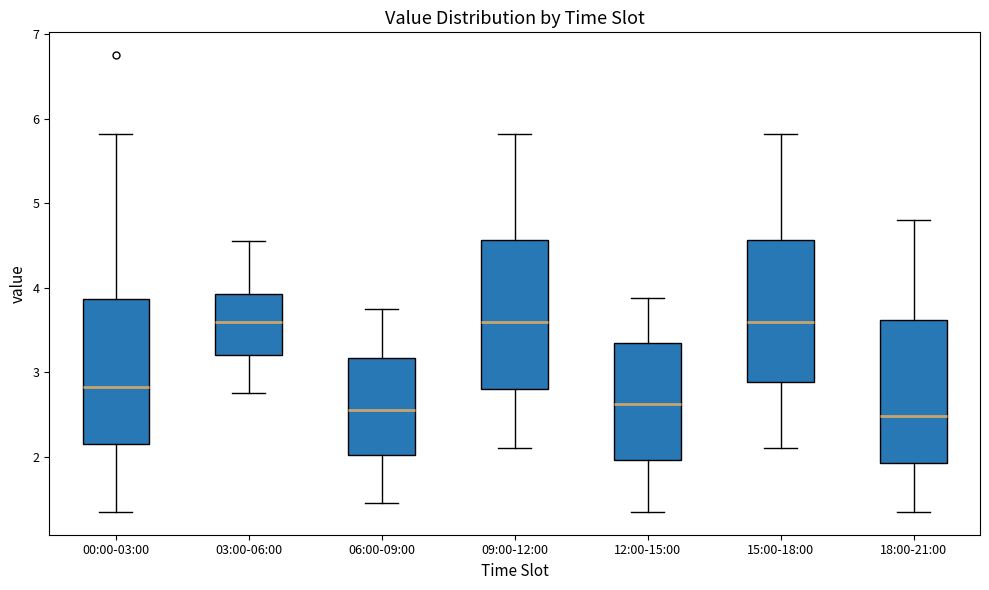

Reading left to right, transcribe this box plot: for each box, give where its median line is, the range the box spans, and where its two whiskers end, as read against the y-axis. The values are not printed on the chart, so give them approximately, as read against the axis.

00:00-03:00: median 2.8, box 2.2 to 3.9, whiskers 1.4 to 5.8
03:00-06:00: median 3.6, box 3.2 to 3.9, whiskers 2.8 to 4.6
06:00-09:00: median 2.6, box 2.0 to 3.2, whiskers 1.5 to 3.8
09:00-12:00: median 3.6, box 2.8 to 4.6, whiskers 2.1 to 5.8
12:00-15:00: median 2.6, box 2.0 to 3.4, whiskers 1.4 to 3.9
15:00-18:00: median 3.6, box 2.9 to 4.6, whiskers 2.1 to 5.8
18:00-21:00: median 2.5, box 1.9 to 3.6, whiskers 1.4 to 4.8